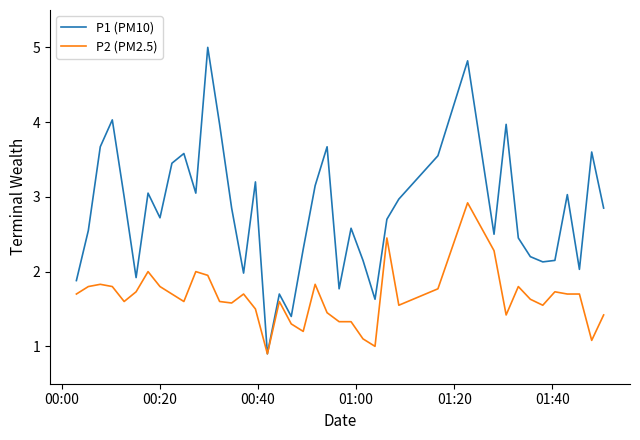

Which series has the largest range (max minus min)?

P1 (PM10)